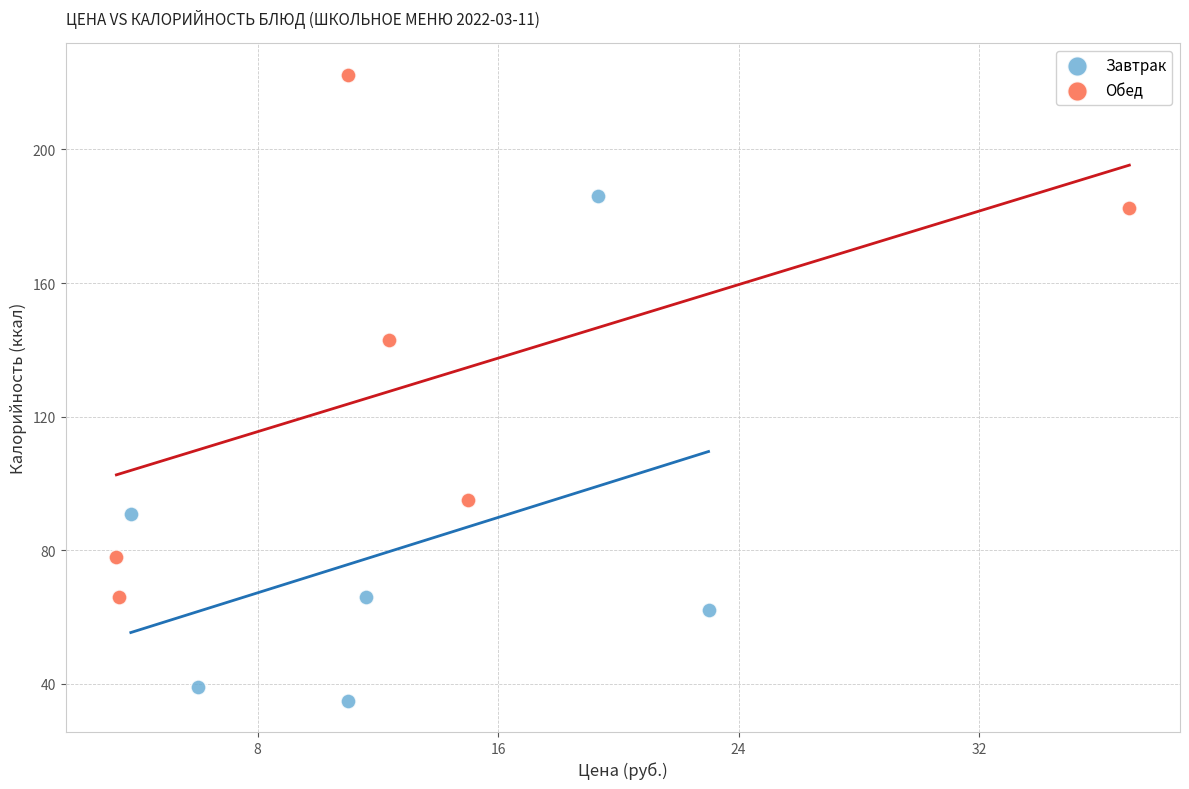

Which series contains the highest Y value?

Обед